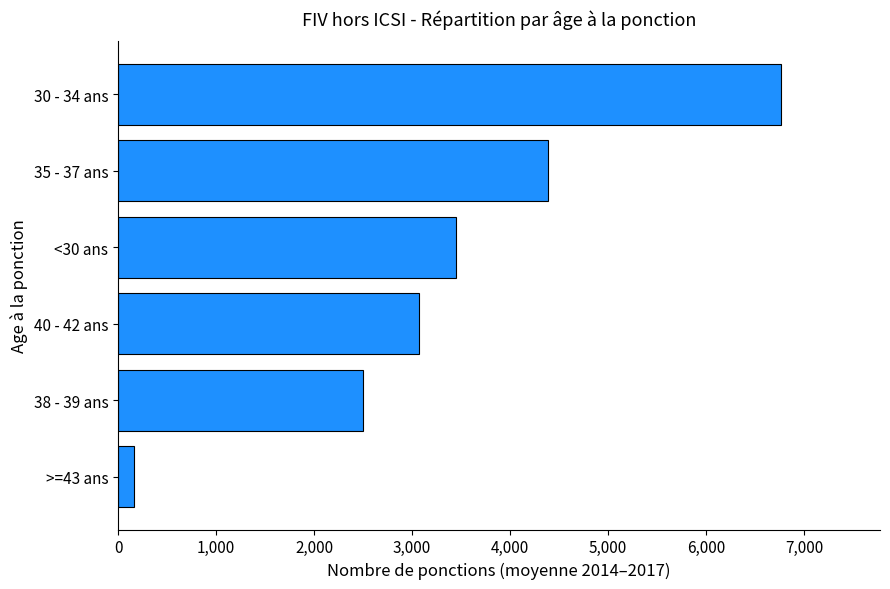

Rank the categories by value from highest to lowest.

30 - 34 ans, 35 - 37 ans, <30 ans, 40 - 42 ans, 38 - 39 ans, >=43 ans